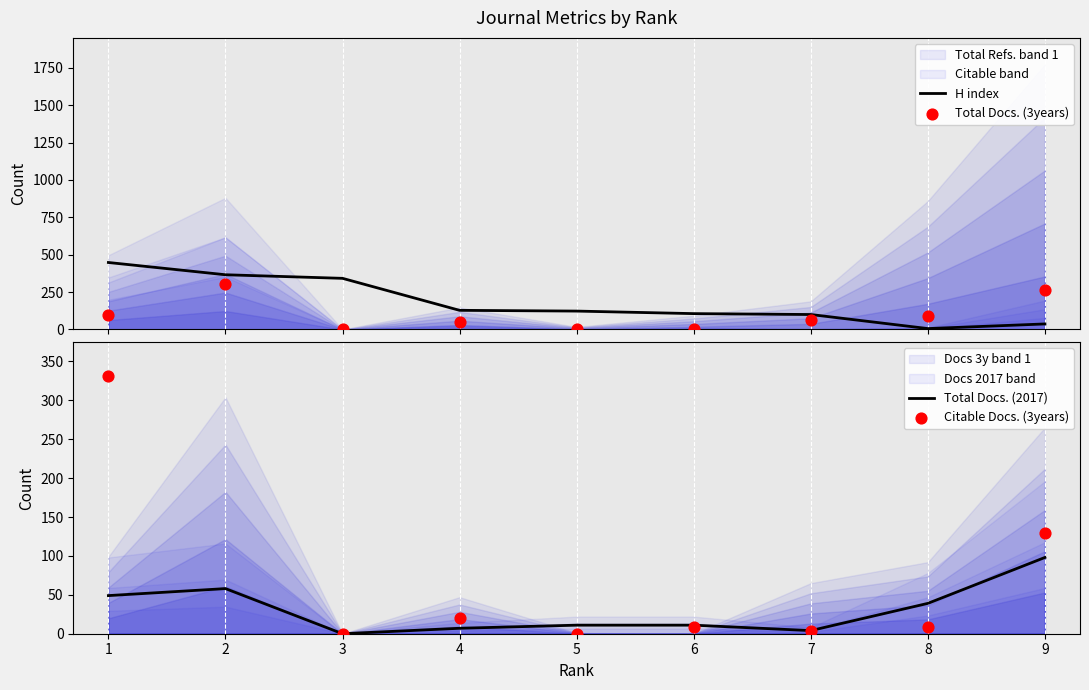

Which series contains the lowest Y value?

Total Docs. (3years)